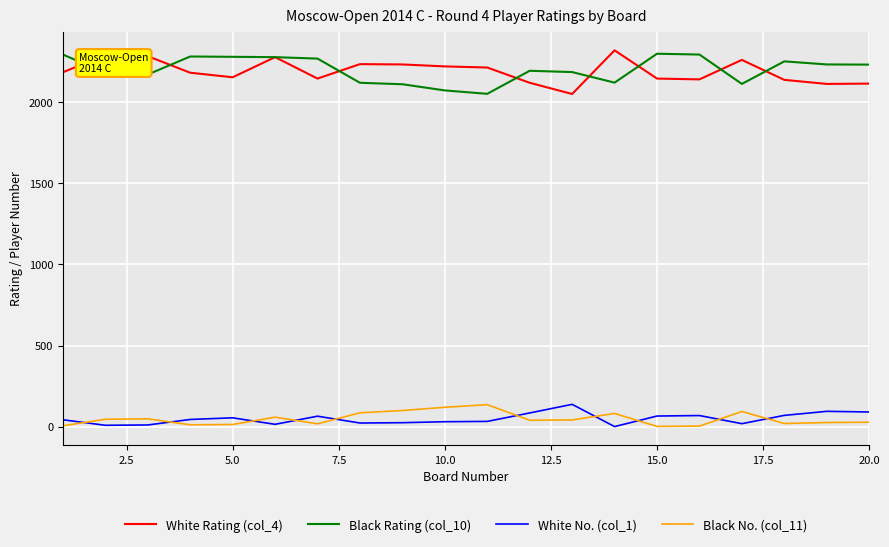

What is the greatest value displayed?

2319